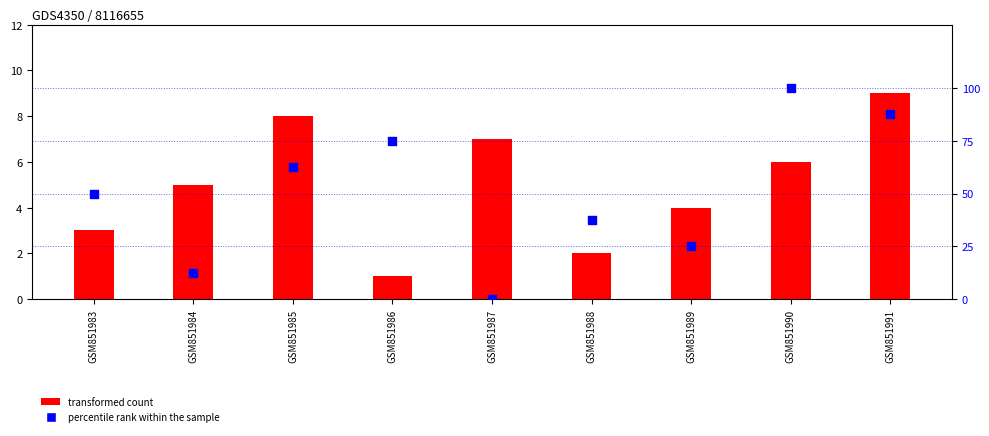

What is the total value across all series at GSM851989?

29.0